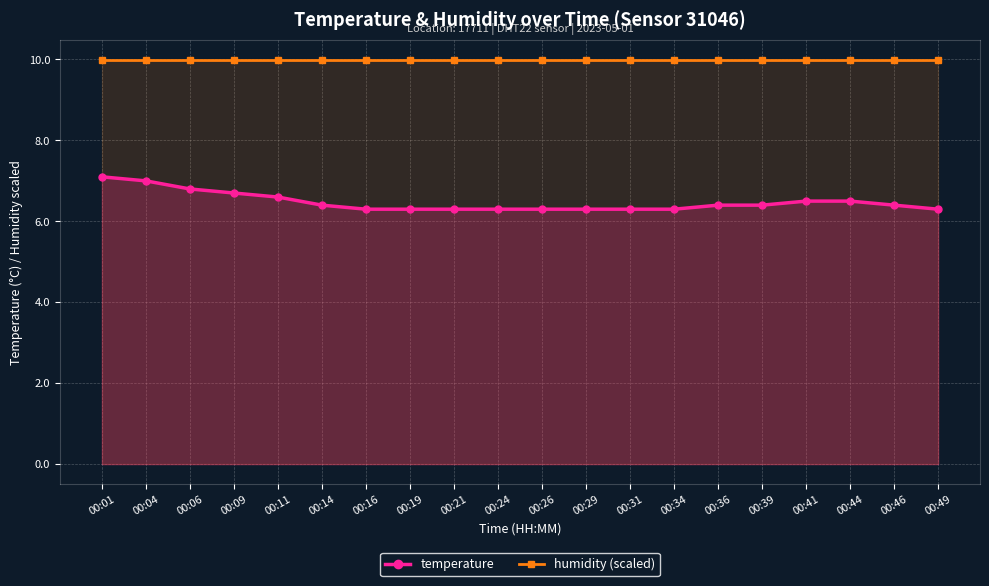

Reading right to left, what are all the values shown in this chart?

temperature: 6.3	6.4	6.5	6.5	6.4	6.4	6.3	6.3	6.3	6.3	6.3	6.3	6.3	6.3	6.4	6.6	6.7	6.8	7.0	7.1
humidity (scaled): 10.0	10.0	10.0	10.0	10.0	10.0	10.0	10.0	10.0	10.0	10.0	10.0	10.0	10.0	10.0	10.0	10.0	10.0	10.0	10.0